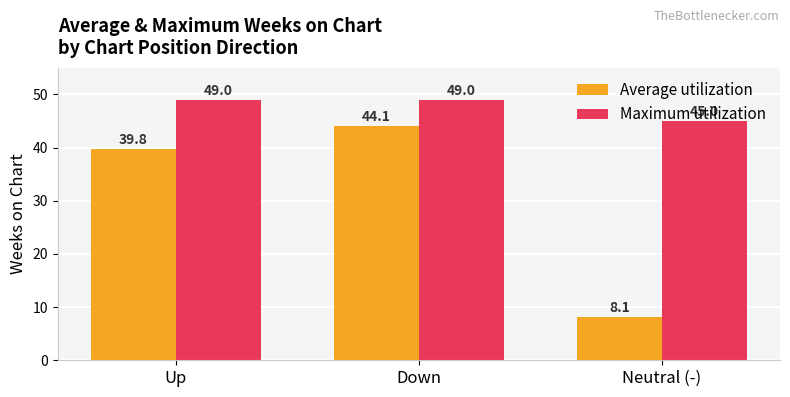

What value does the Maximum utilization series have at Up?

49.0